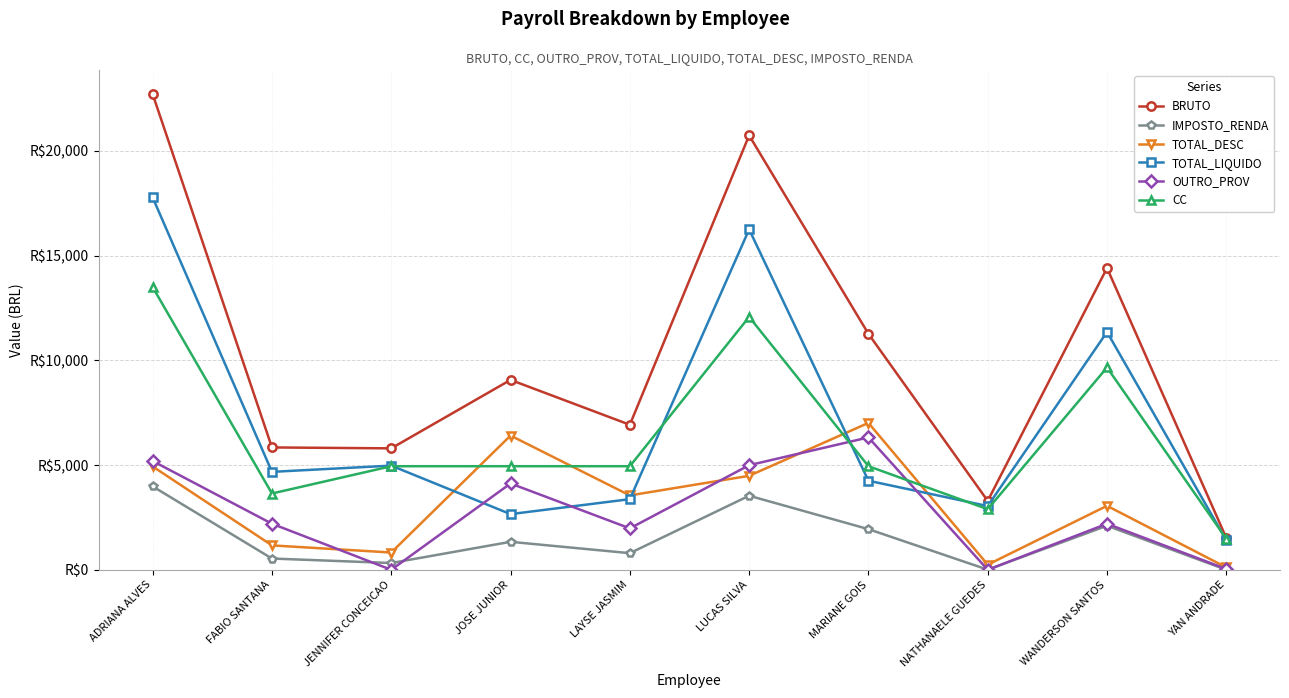

Which series has the largest range (max minus min)?

BRUTO